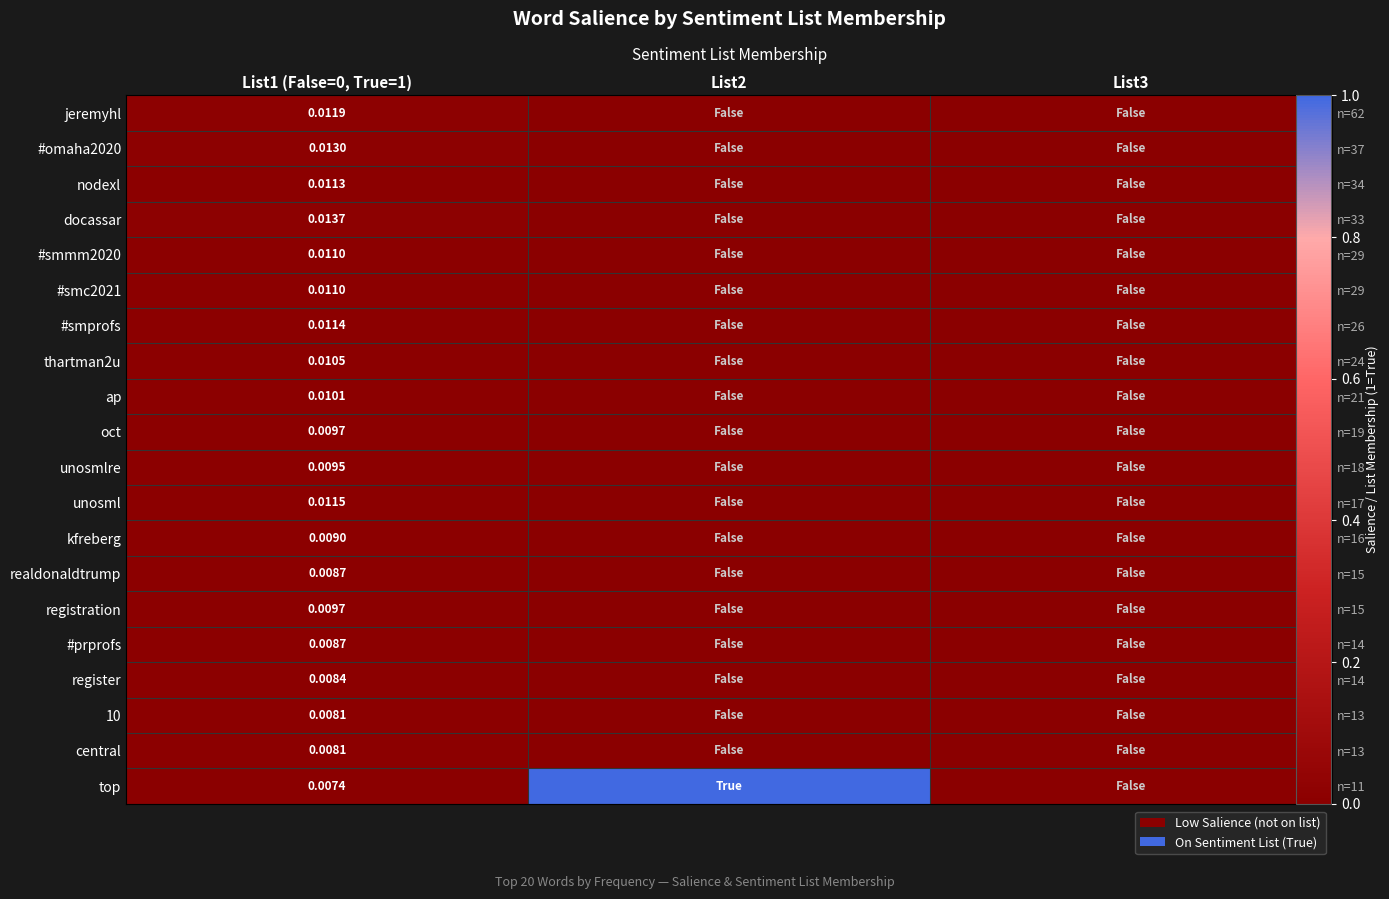

List the labels in order of #omaha2020 value, smallest first.

List2, List3, List1 (False=0, True=1)